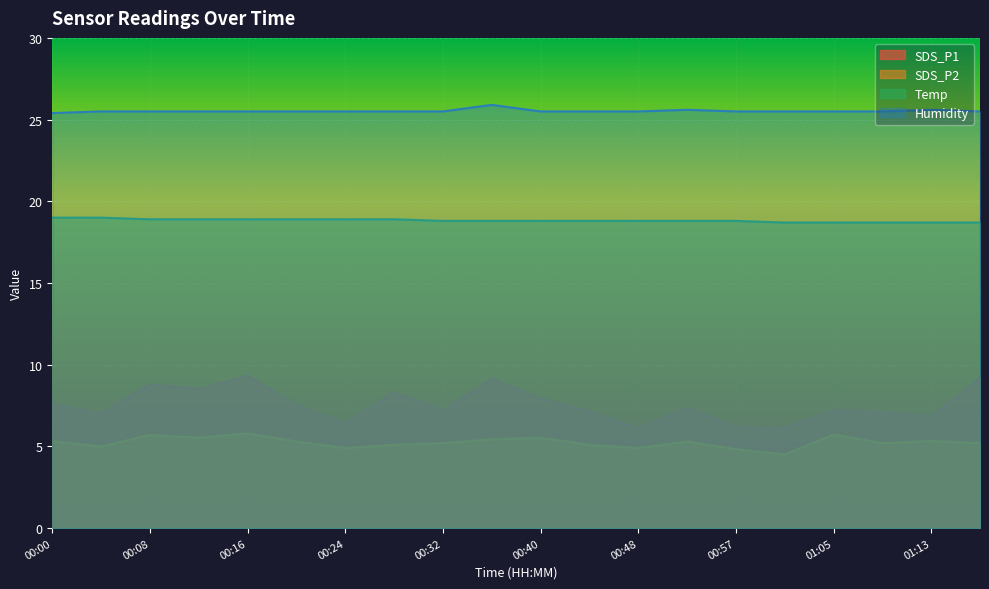

At 00:16, list the series in order from smallest to largest.

SDS_P2, SDS_P1, Temp, Humidity